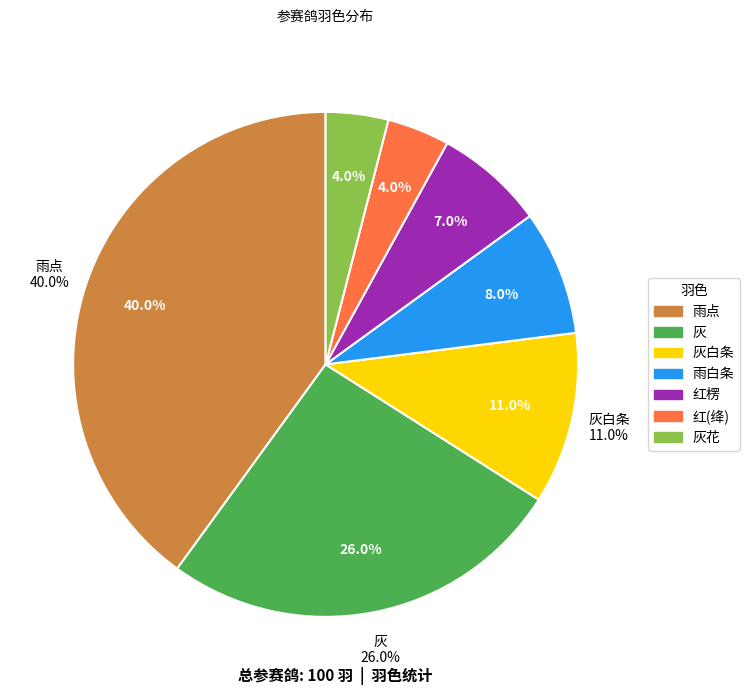

To the nearest percent, what is the difference between the 灰花 and 雨白条 slice percentages?

4%